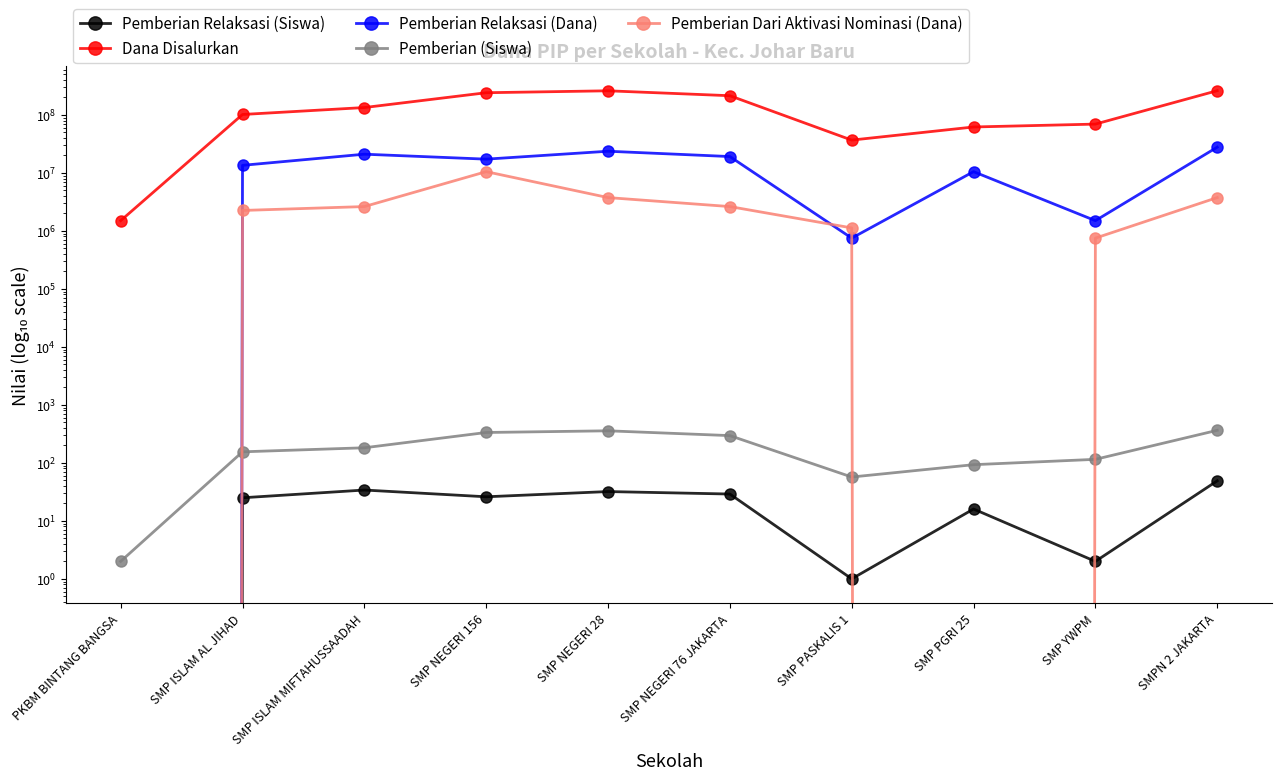

What position from the right is SMP ISLAM AL JIHAD?

9